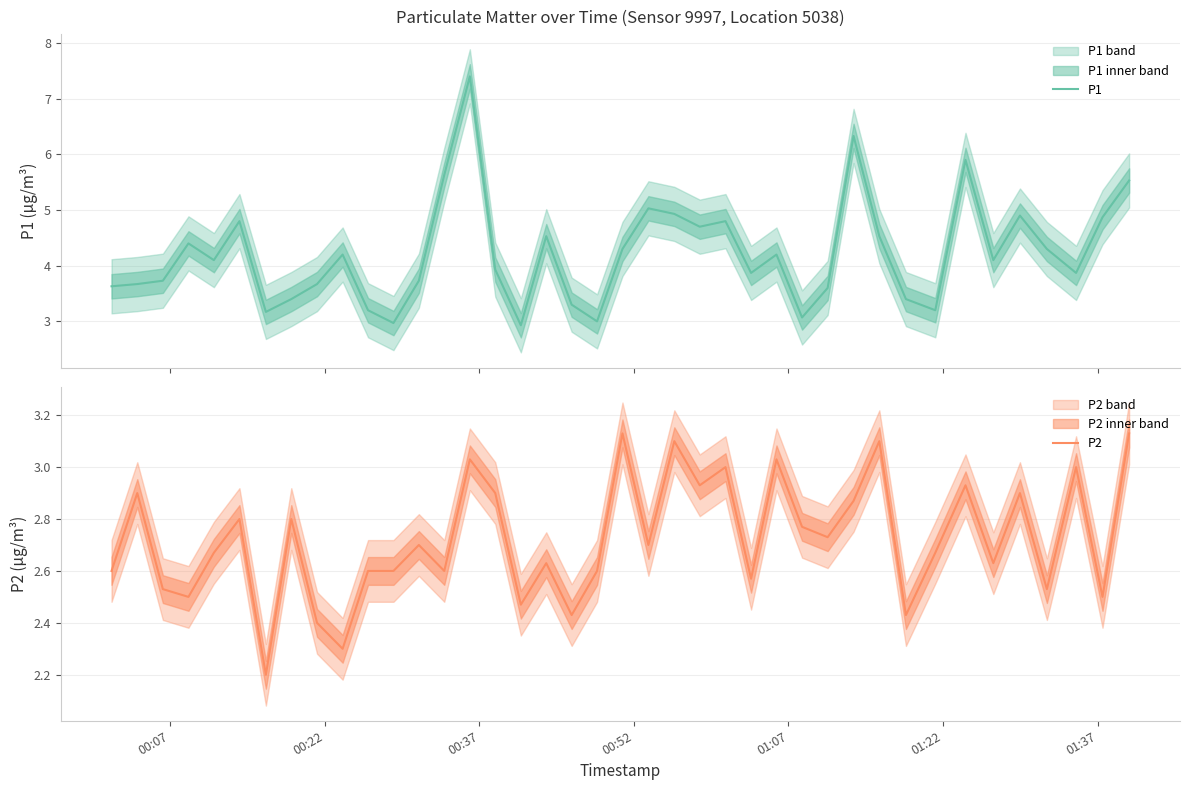

What is the lowest value of the P1 series?

2.9